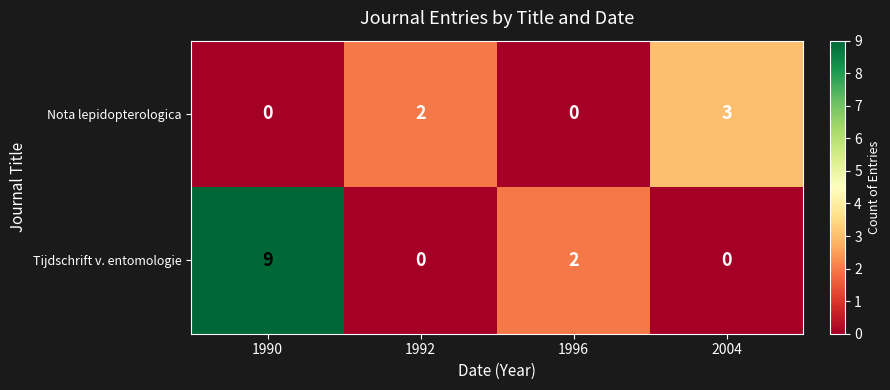

Reading right to left, list all the values displayed in this chart.

Nota lepidopterologica: 2004=3	1996=0	1992=2	1990=0
Tijdschrift v. entomologie: 2004=0	1996=2	1992=0	1990=9